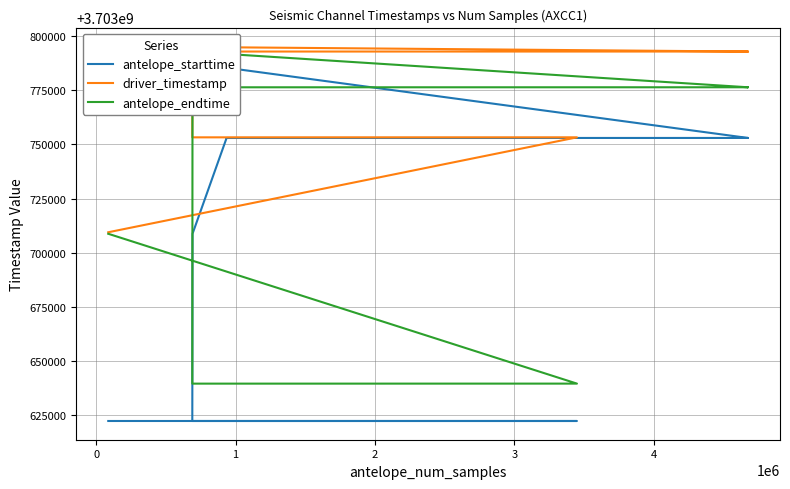

How many lines are shown in the chart?

3